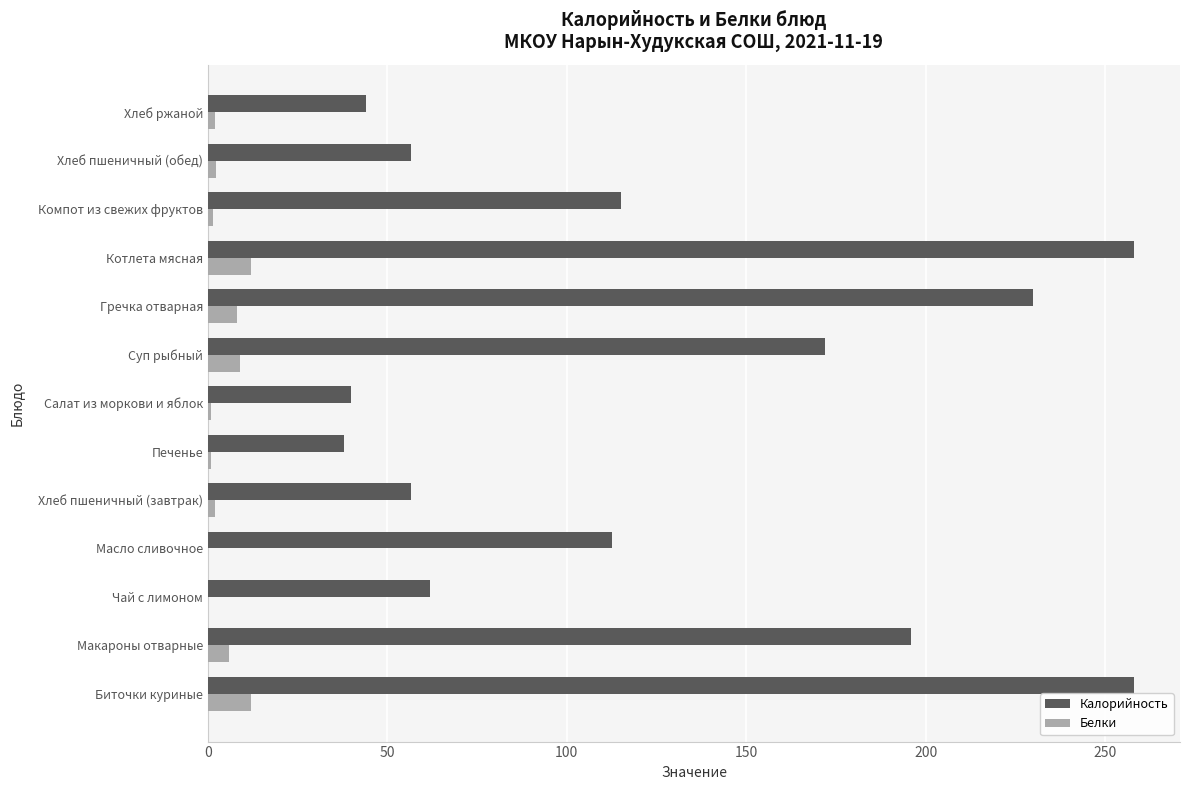

True or false: Калорийность has a value of 230.0 at Гречка отварная.

True